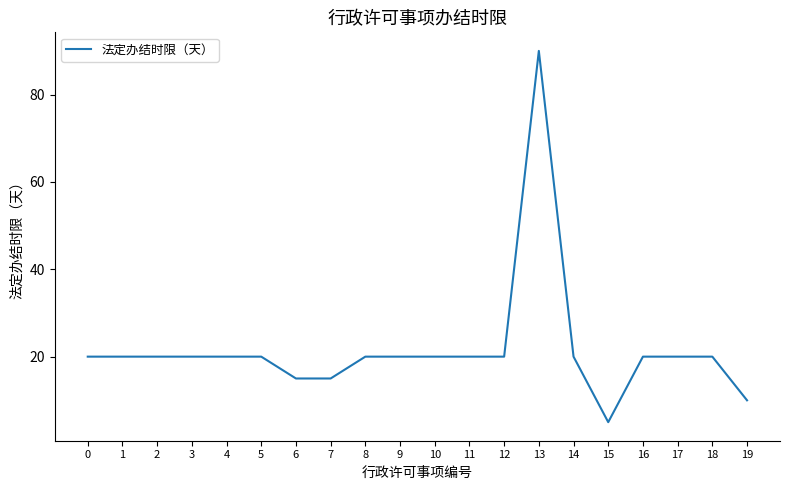

How many lines are shown in the chart?

1